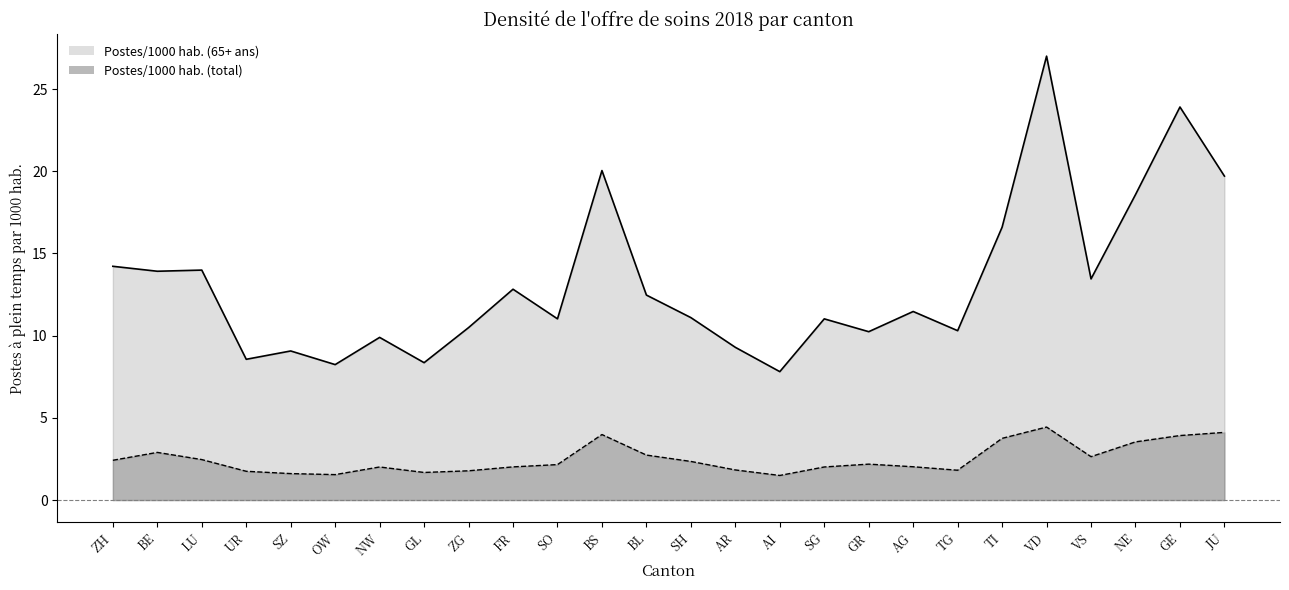

At GE, list the series in order from smallest to largest.

Postes/1000 hab. (total), Postes/1000 hab. (65+ ans)